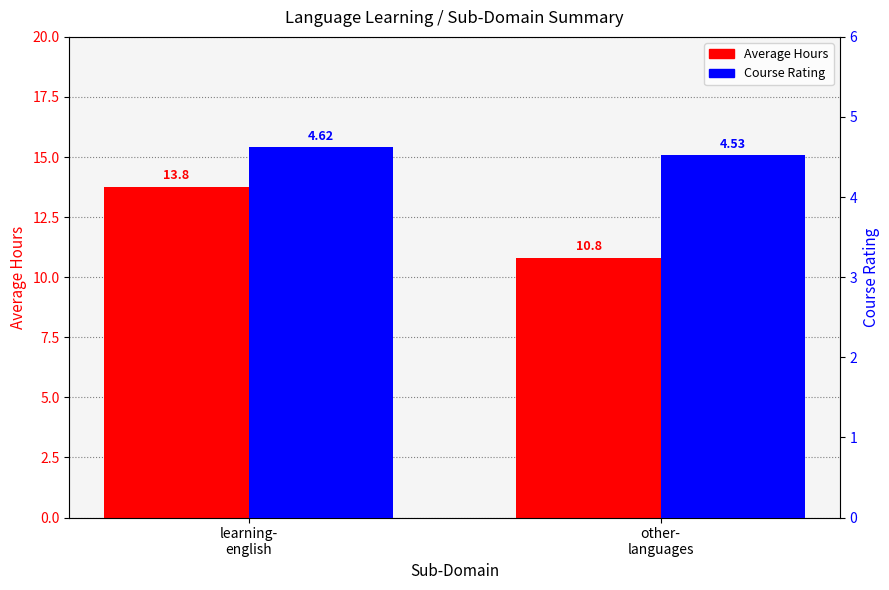

At learning-
english, list the series in order from largest to smallest.

Average Hours, Course Rating